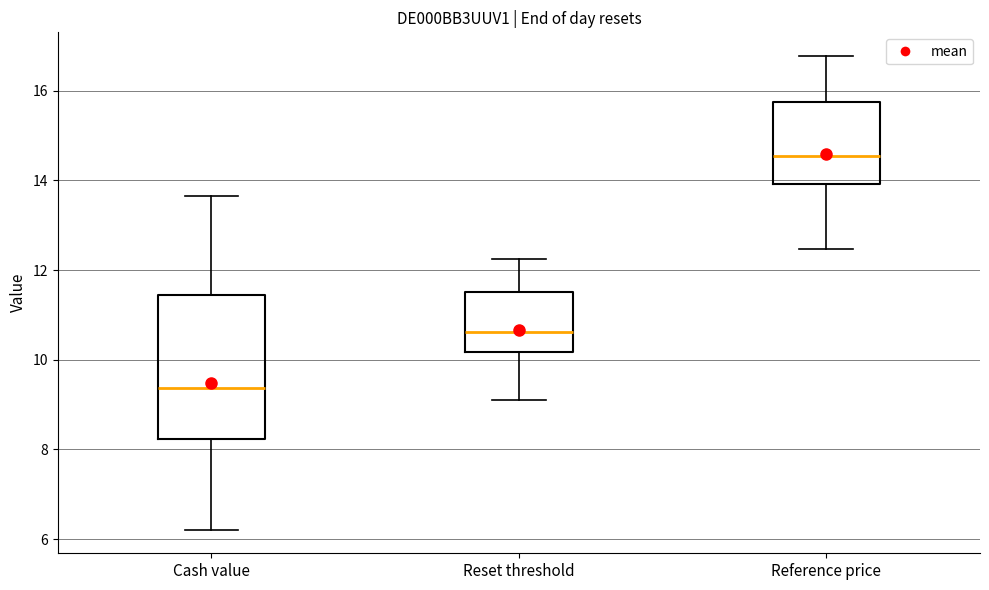

Which box's median line is the highest?

Reference price